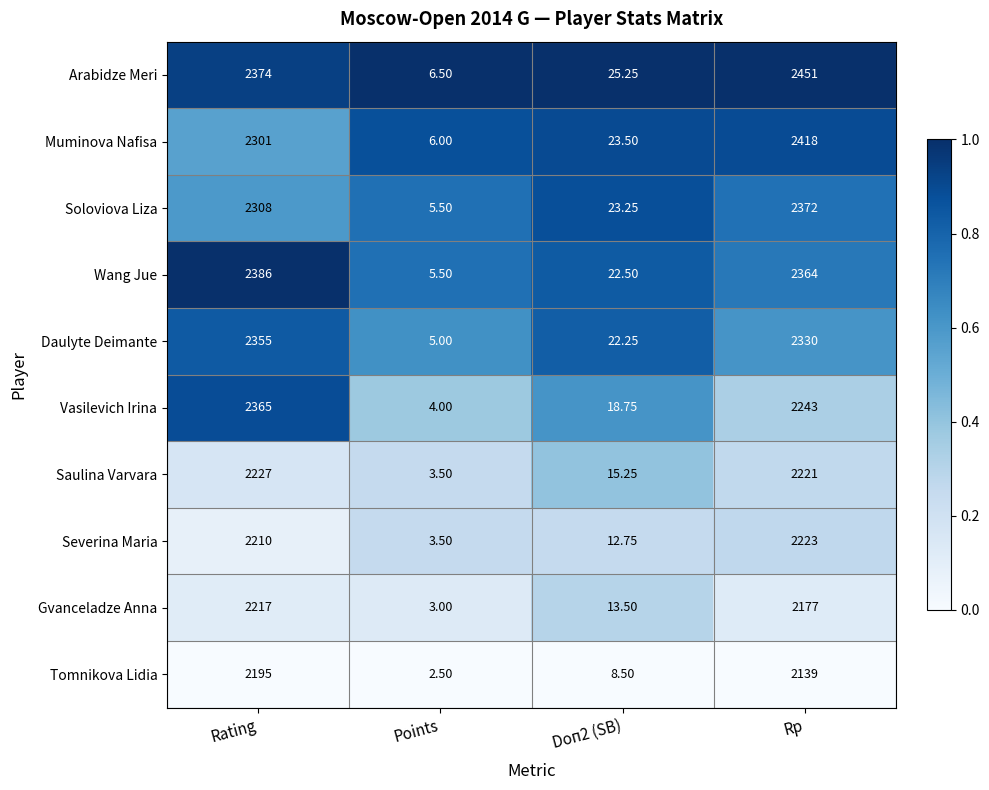

Rank the series by their maximum value, from lowest to highest.

Tomnikova Lidia, Gvanceladze Anna, Severina Maria, Saulina Varvara, Daulyte Deimante, Vasilevich Irina, Soloviova Liza, Wang Jue, Muminova Nafisa, Arabidze Meri